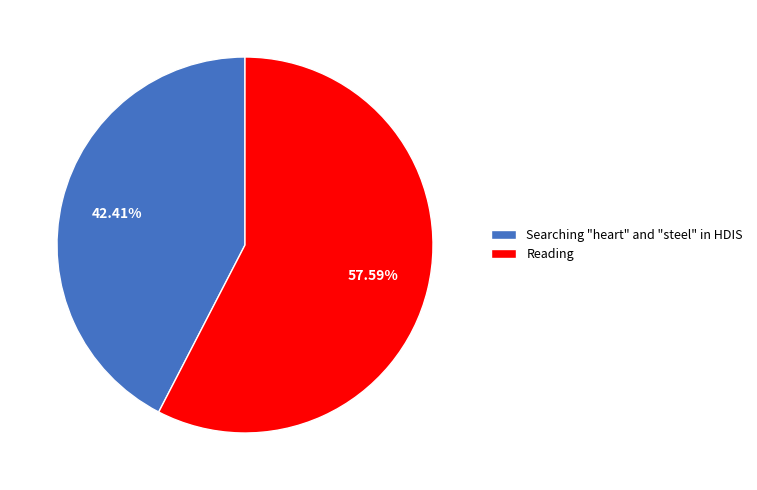

What is the smallest slice in the pie chart?

Searching "heart" and "steel" in HDIS